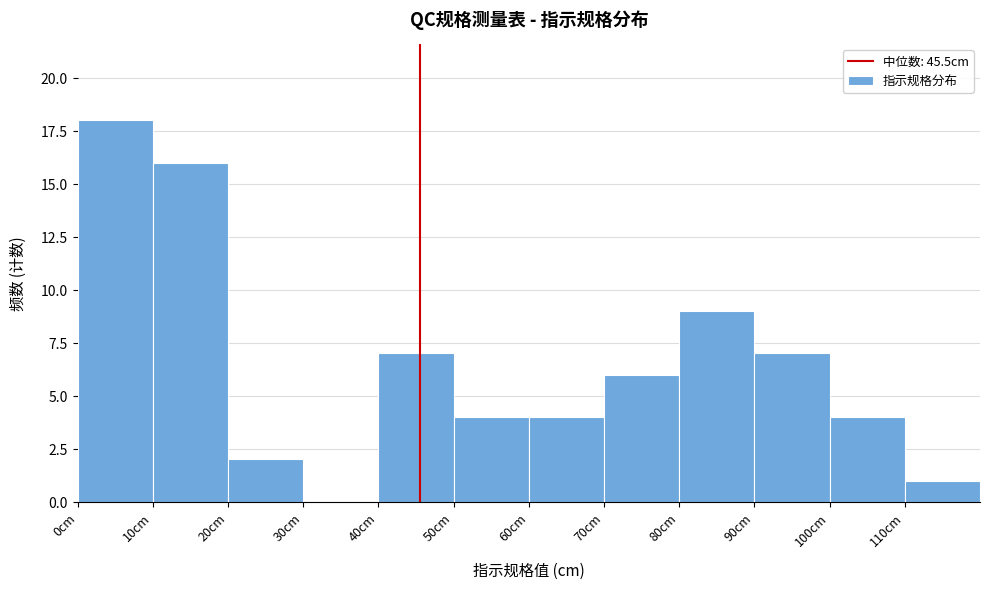

How tall is the bar that spans 110 to 120 on the x-axis? The values are not printed on the chart, so give them approximately, as read against the axis.

1